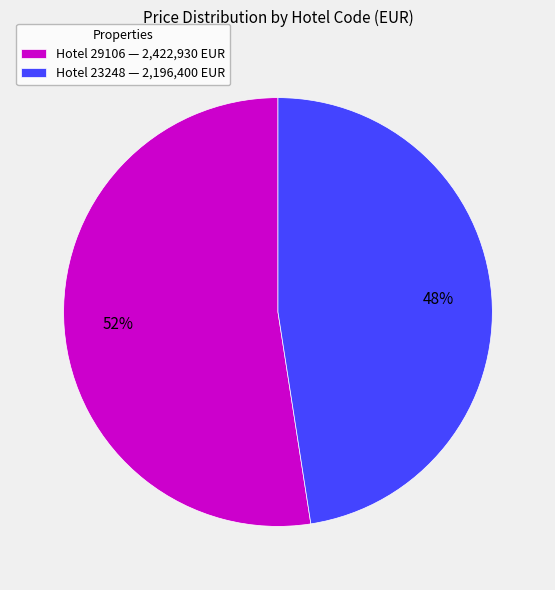

How many slices are in this pie chart?

2